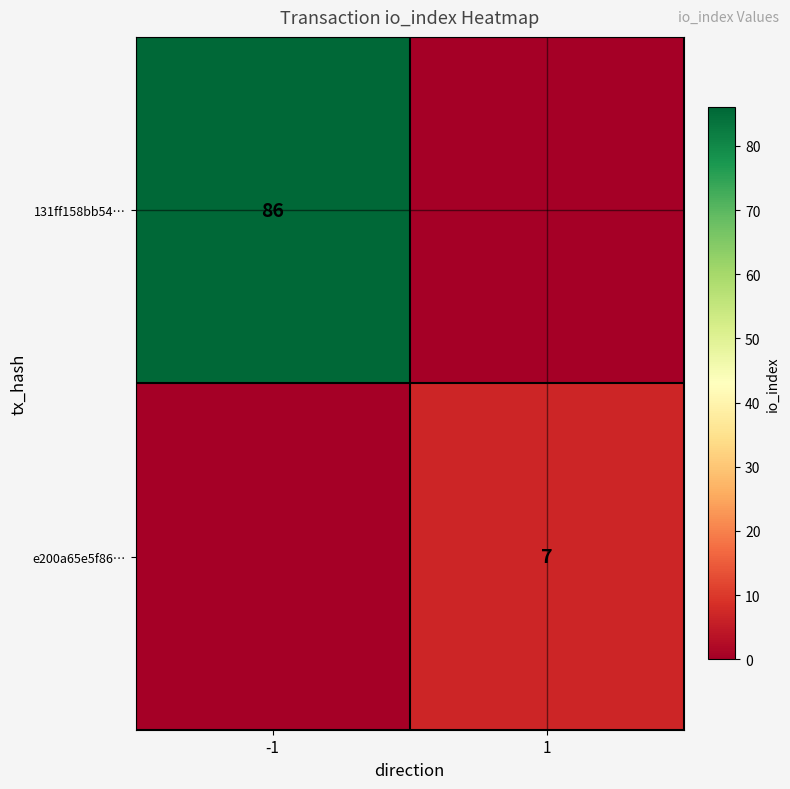

Is the value of e200a65e5f86… at 1 greater than the value of 131ff158bb54… at -1?

No